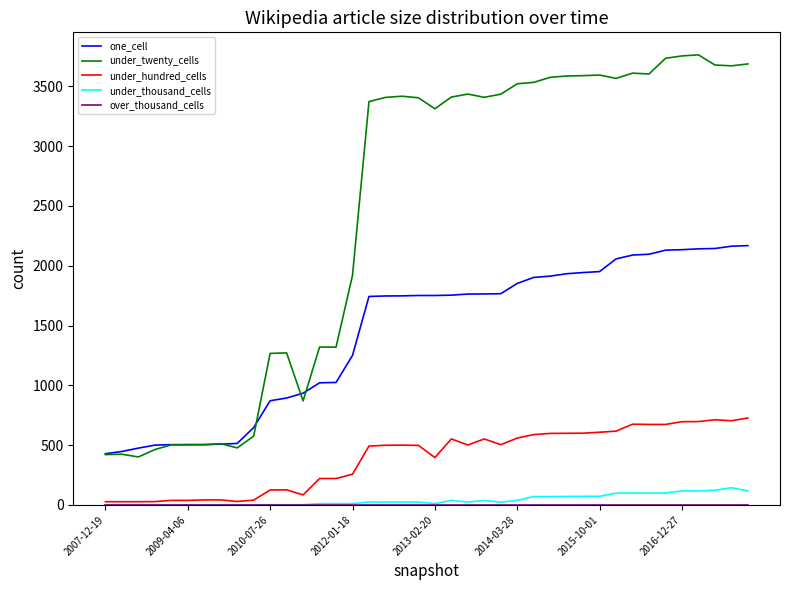

What is the average value of the under_hundred_cells series?

390